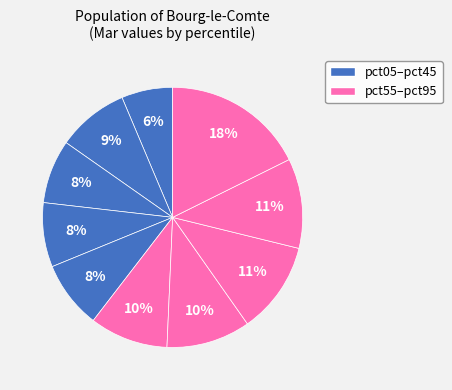

How many segments does this pie chart have?

10